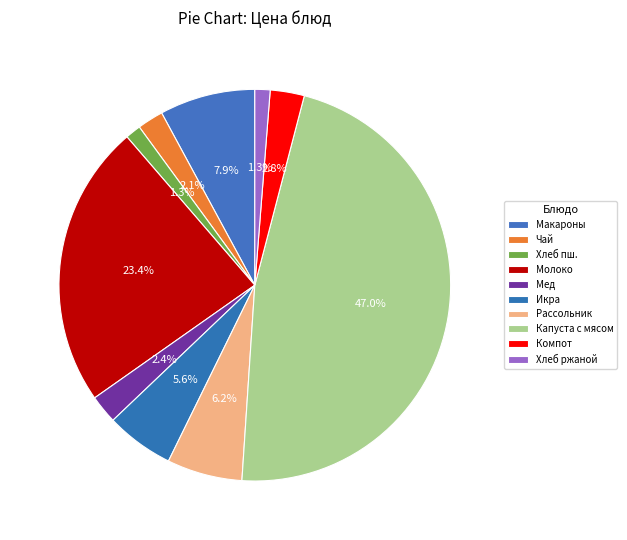

Rank the categories by value from lowest to highest.

Хлеб ржано-пшеничный, Хлеб пшеничный, Чай с сахаром и лимоном, Мед, Компот из сухофруктов, Икра кабачковая, Рассольник домашний, Макароны отварные с сахаром, Молоко в ИУ, Капуста, тушеная с мясом